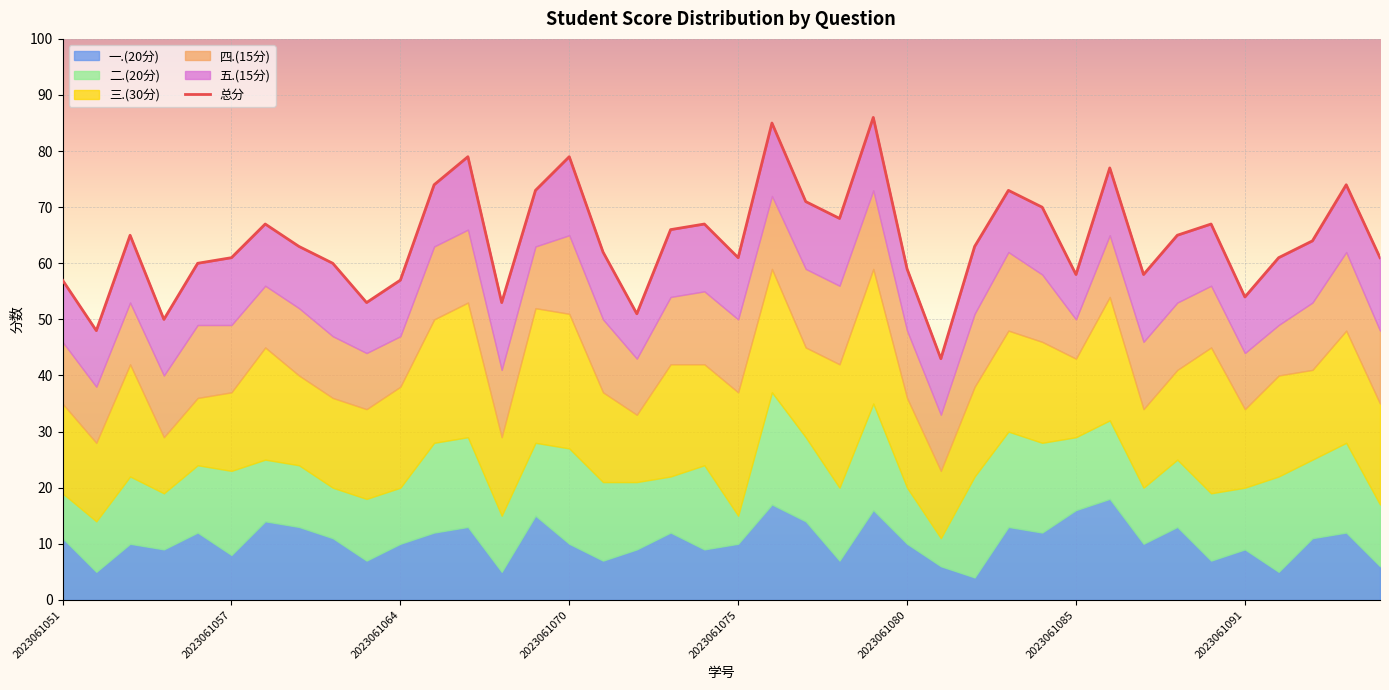

The value at 26 is 13. True or false?

False